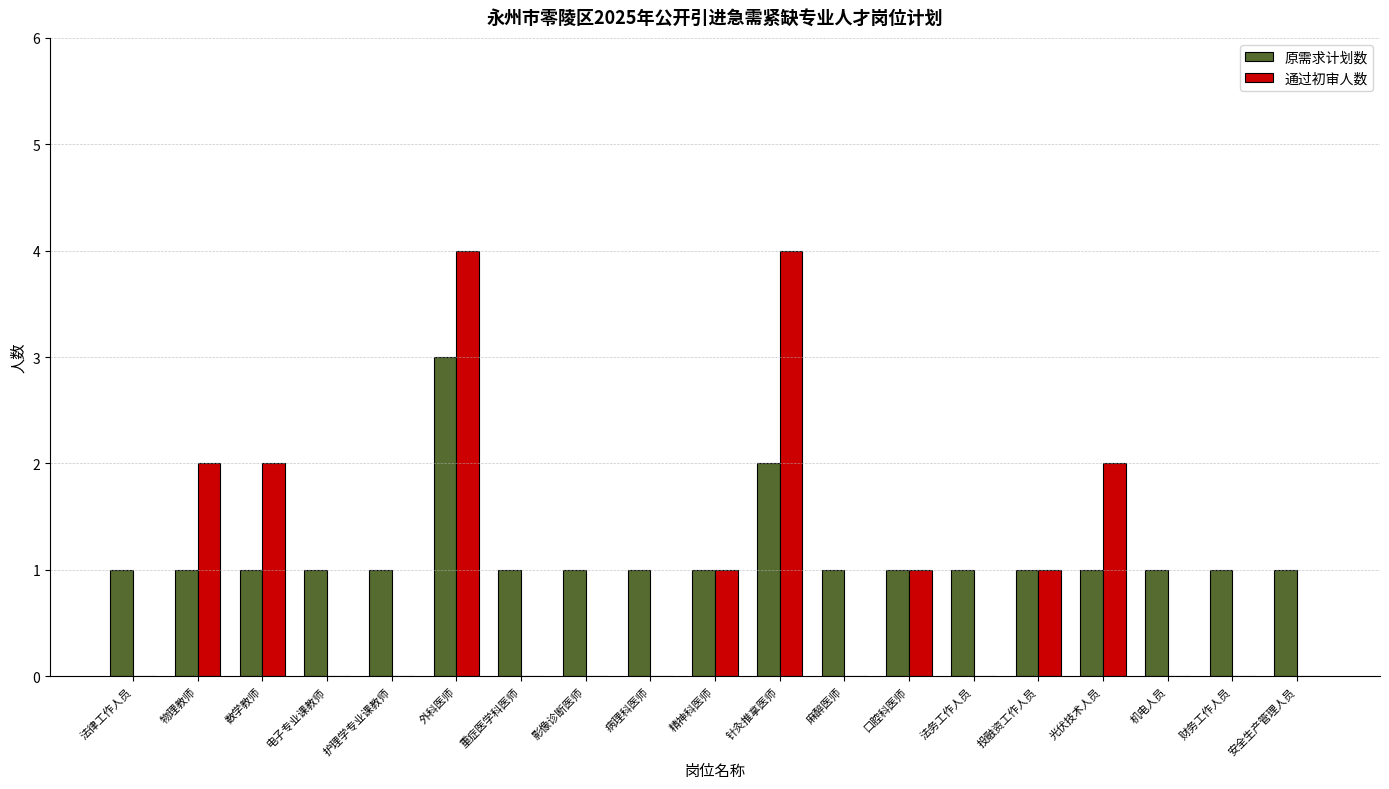

What is the maximum value shown in the chart?

4